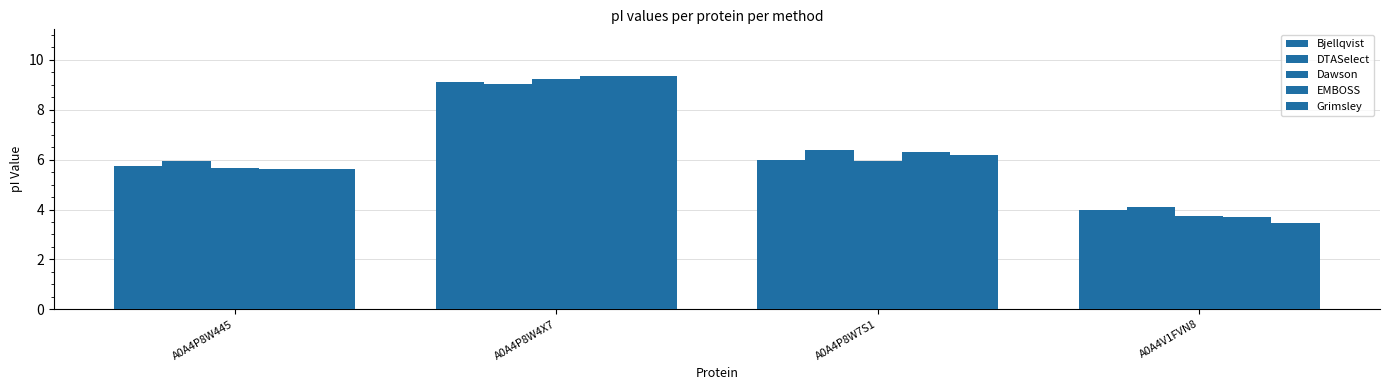

How many bars are there in total?

20